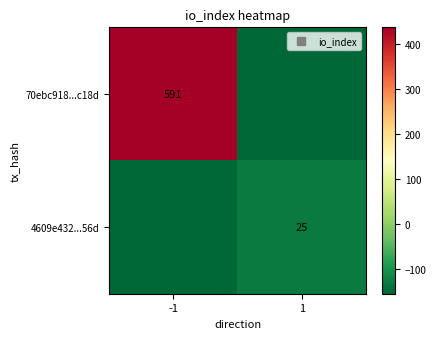

At which label does 70ebc918...c18d reach its peak?

-1